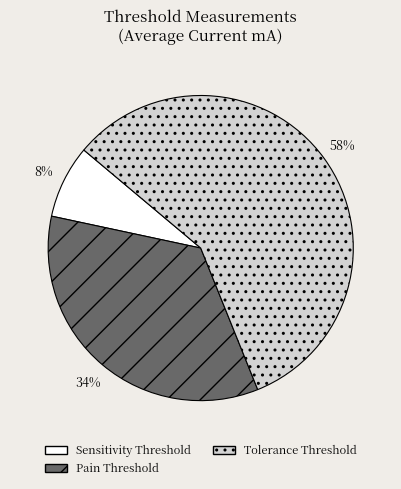

Count the number of slices in the pie.

3